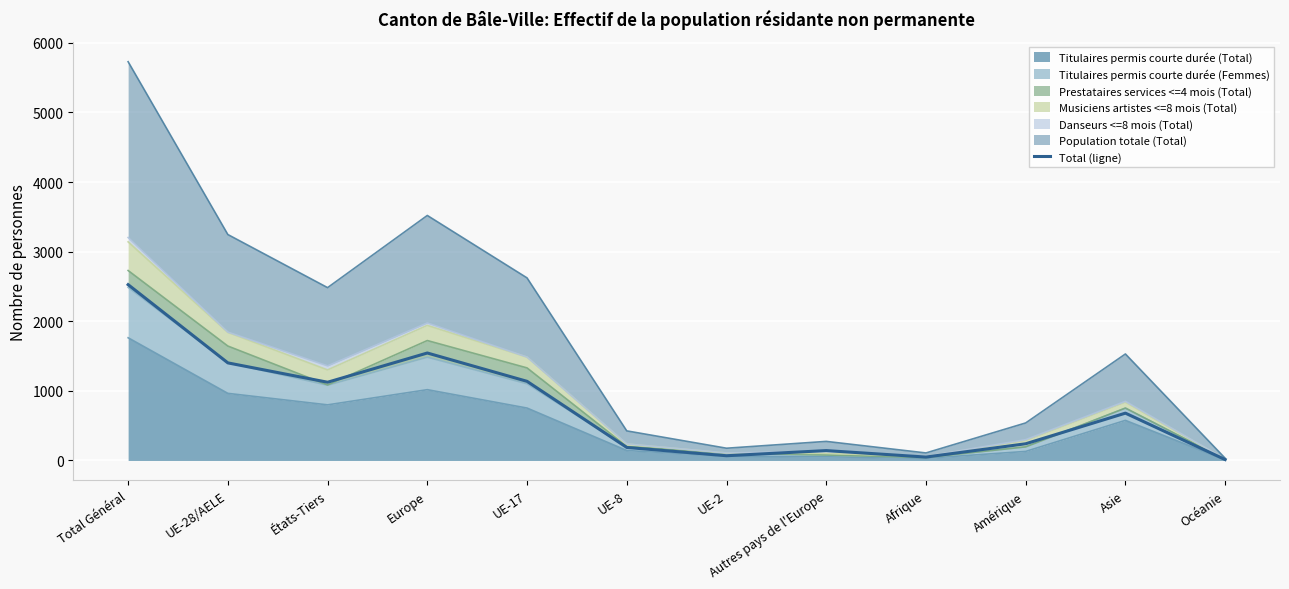

True or false: the data shows 13 at Océanie.

True